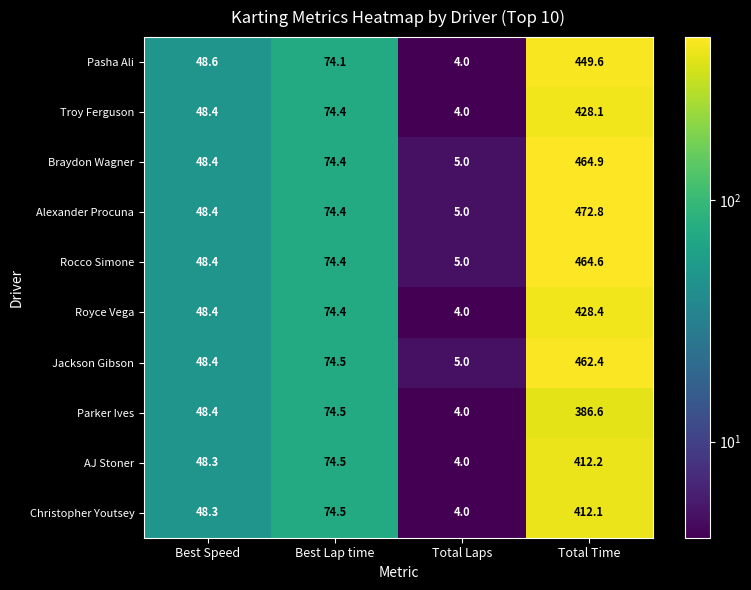

Which series changed the most between Total Laps and Total Time?

Alexander Procuna